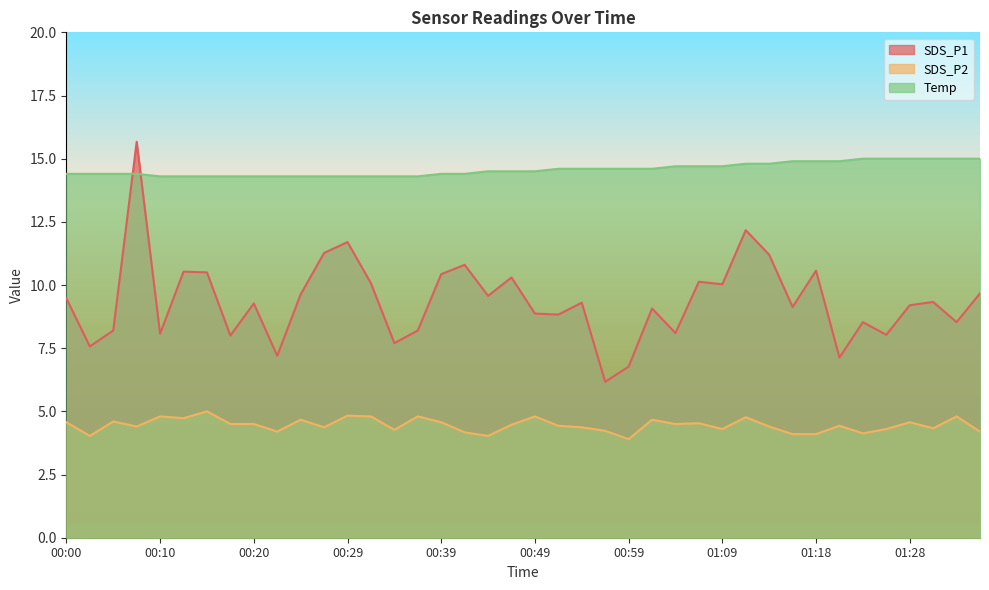

What is the spread (max minus min) of values at 01:28?

10.4